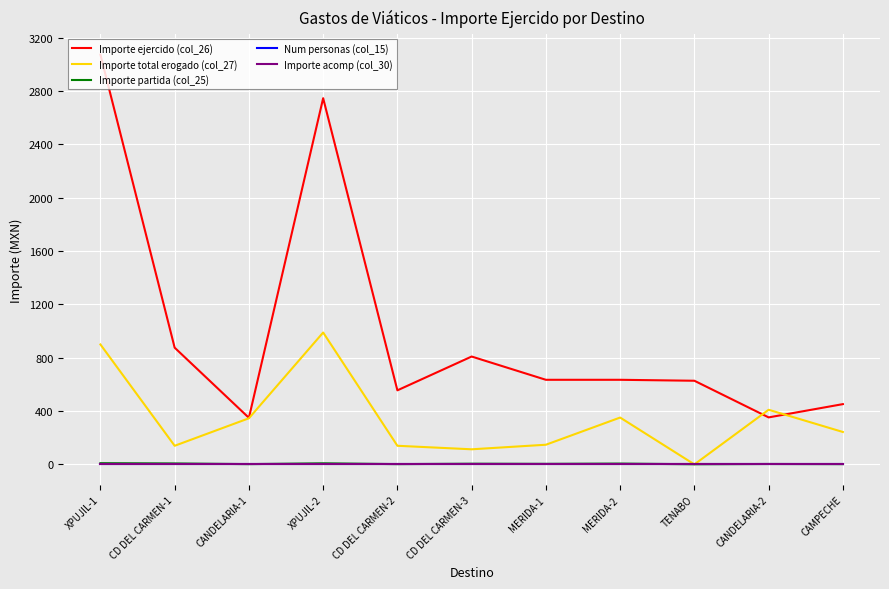

What is the difference between the highest and lowest values at CD DEL CARMEN-1?

875.4